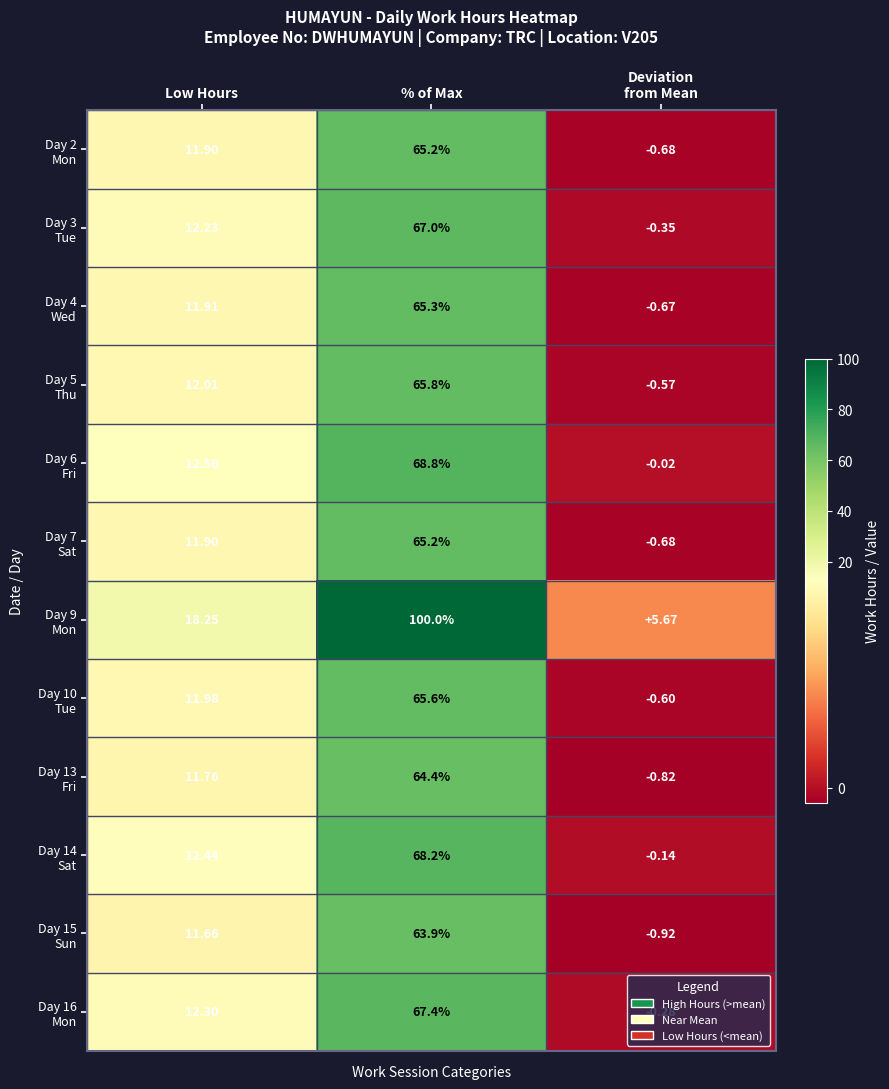

At which category is the sum across all series the highest?

% of Max